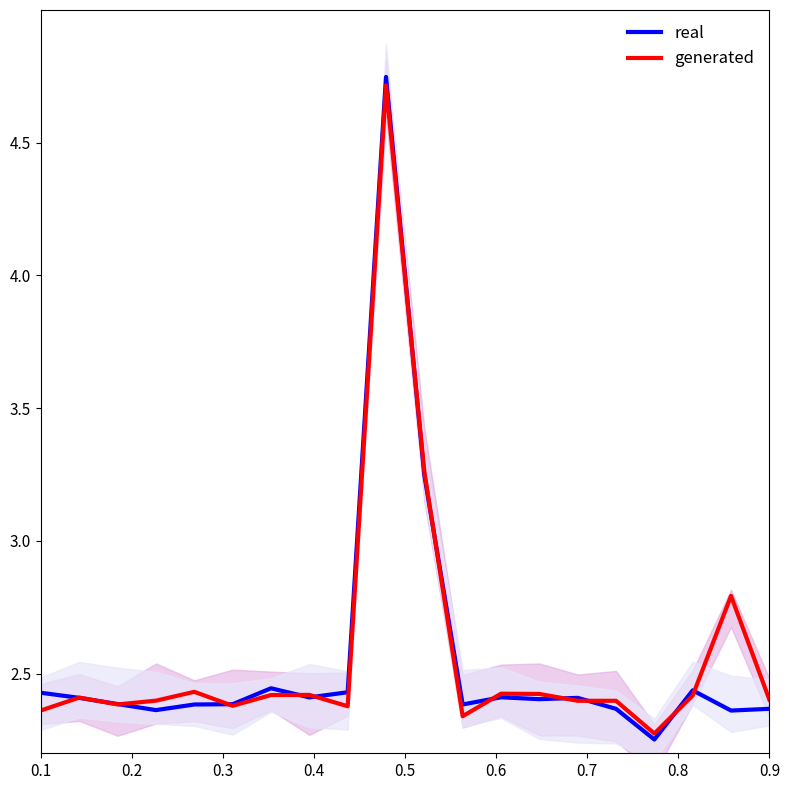

Reading left to right, what are all the values shown in this chart?

real: 2.4	2.4	2.4	2.4	2.4	2.4	2.4	2.4	2.4	4.7	3.2	2.4	2.4	2.4	2.4	2.4	2.3	2.4	2.4	2.4
generated: 2.4	2.4	2.4	2.4	2.4	2.4	2.4	2.4	2.4	4.7	3.3	2.3	2.4	2.4	2.4	2.4	2.3	2.4	2.8	2.4